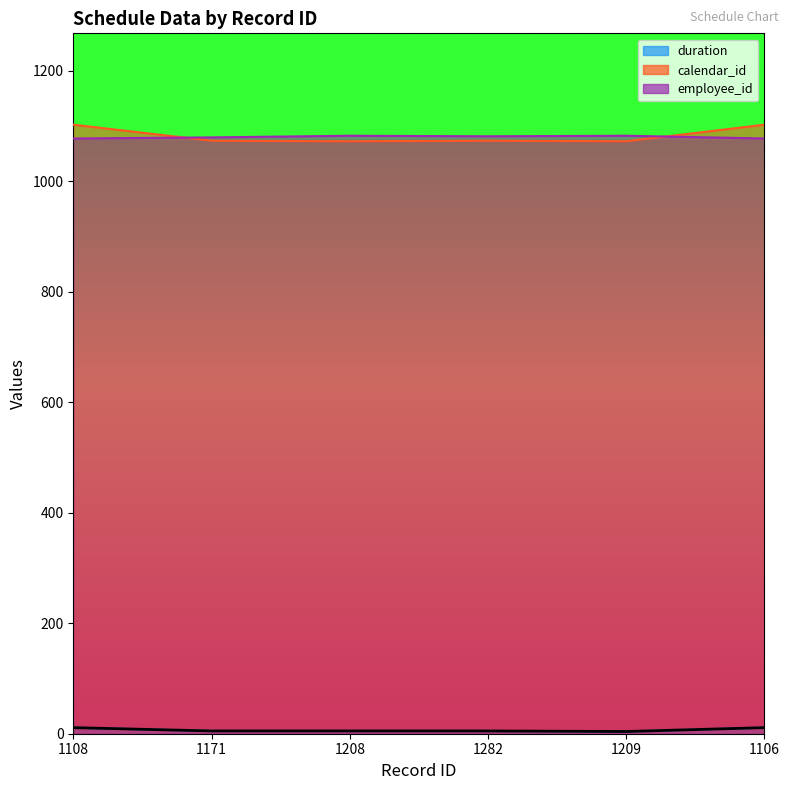

How many categories are shown in the chart?

6